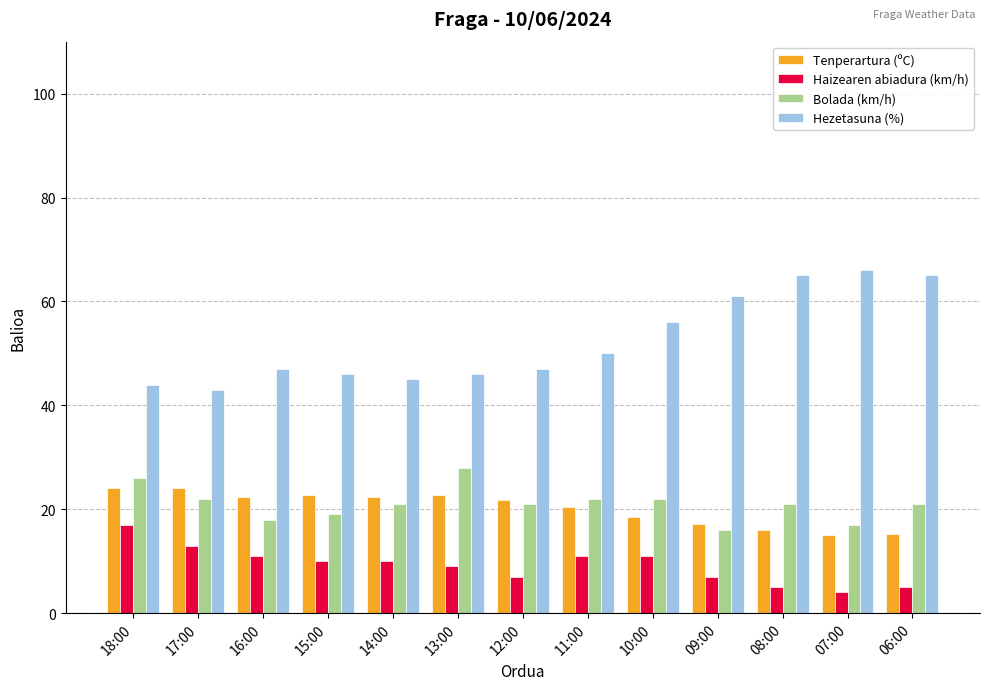

Is it true that Bolada (km/h) equals 3.9 at 15:00?

False